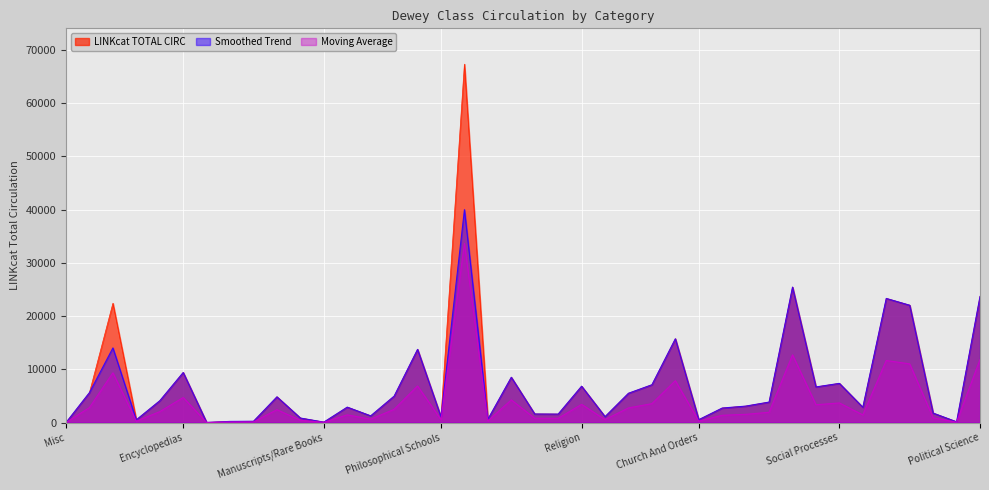

What is the difference between the LINKcat TOTAL CIRC values at Communities and Church And Orders?

1233